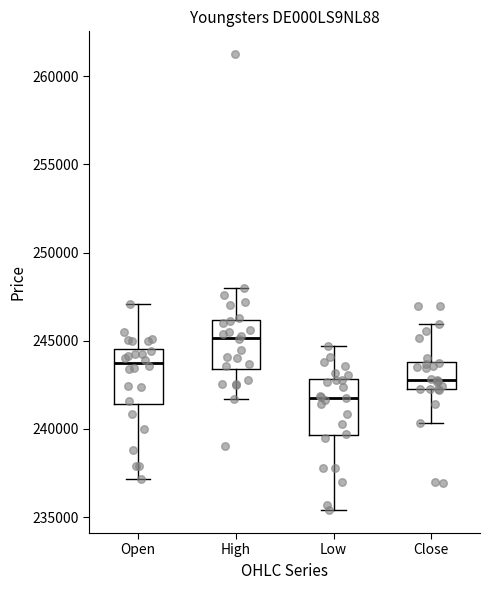

Reading left to right, read every box against the y-axis: the position of its median line, the range the box covers, and the ends of its whiskers. The values are not printed on the chart, so give them approximately, as read against the axis.

Open: median 243500, box 241500 to 244500, whiskers 237000 to 247000
High: median 245000, box 243500 to 246000, whiskers 241500 to 248000
Low: median 242000, box 239500 to 243000, whiskers 235500 to 244500
Close: median 243000, box 242500 to 244000, whiskers 240500 to 246000